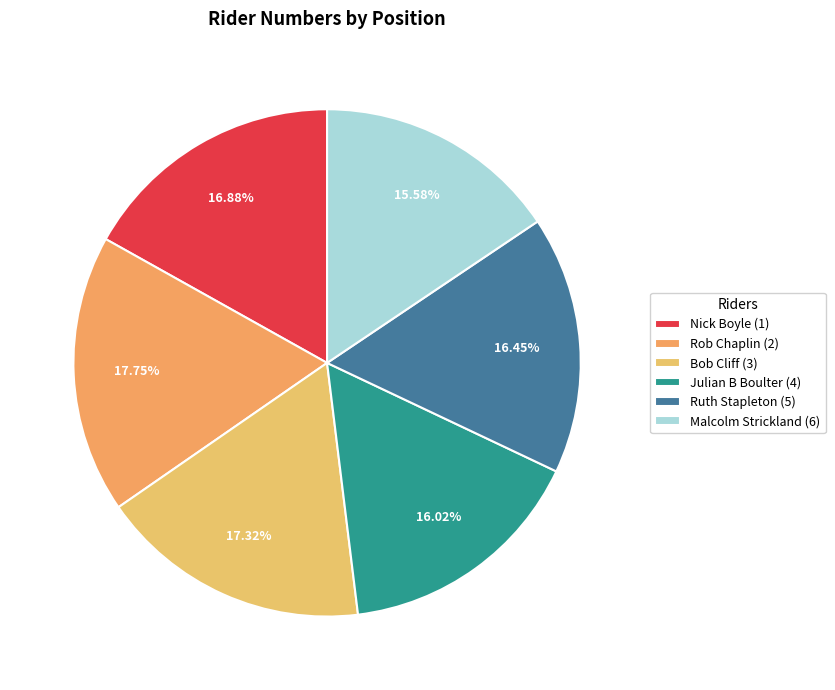

Does any single category account for the majority?

No